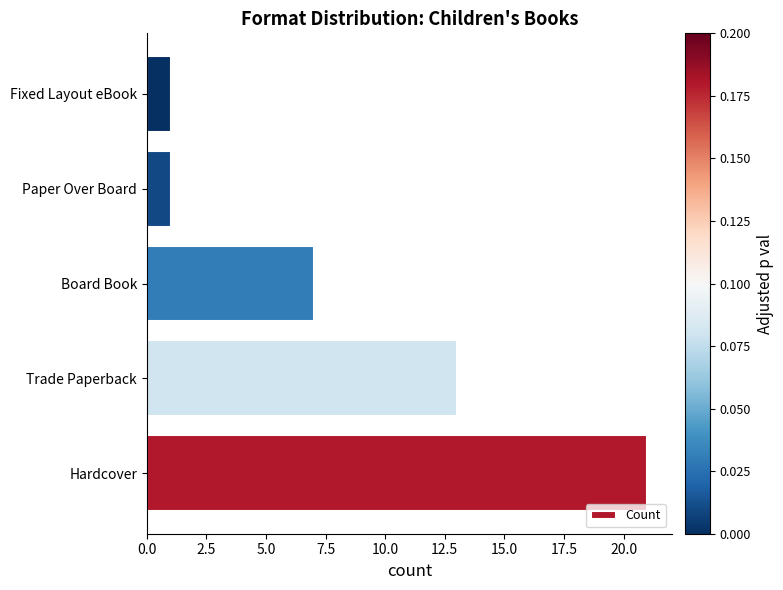

Count the number of data series in this chart.

1